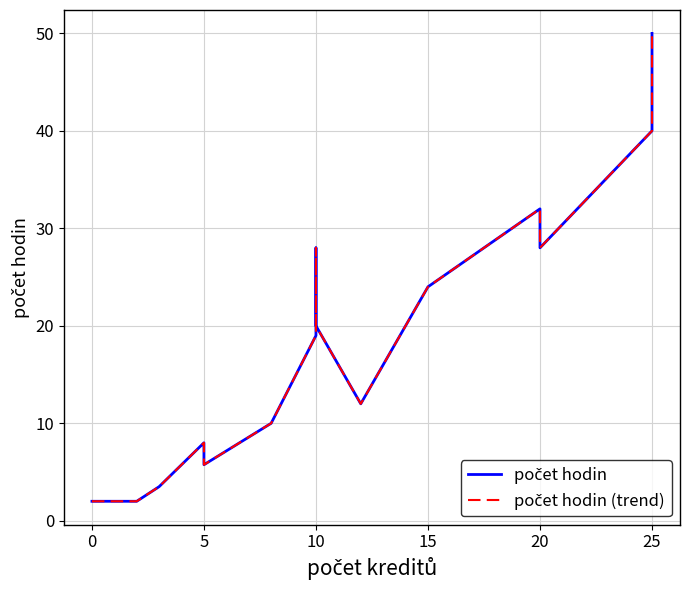

Is the value of počet hodin at 15 greater than the value of počet hodin (trend) at 20?

No